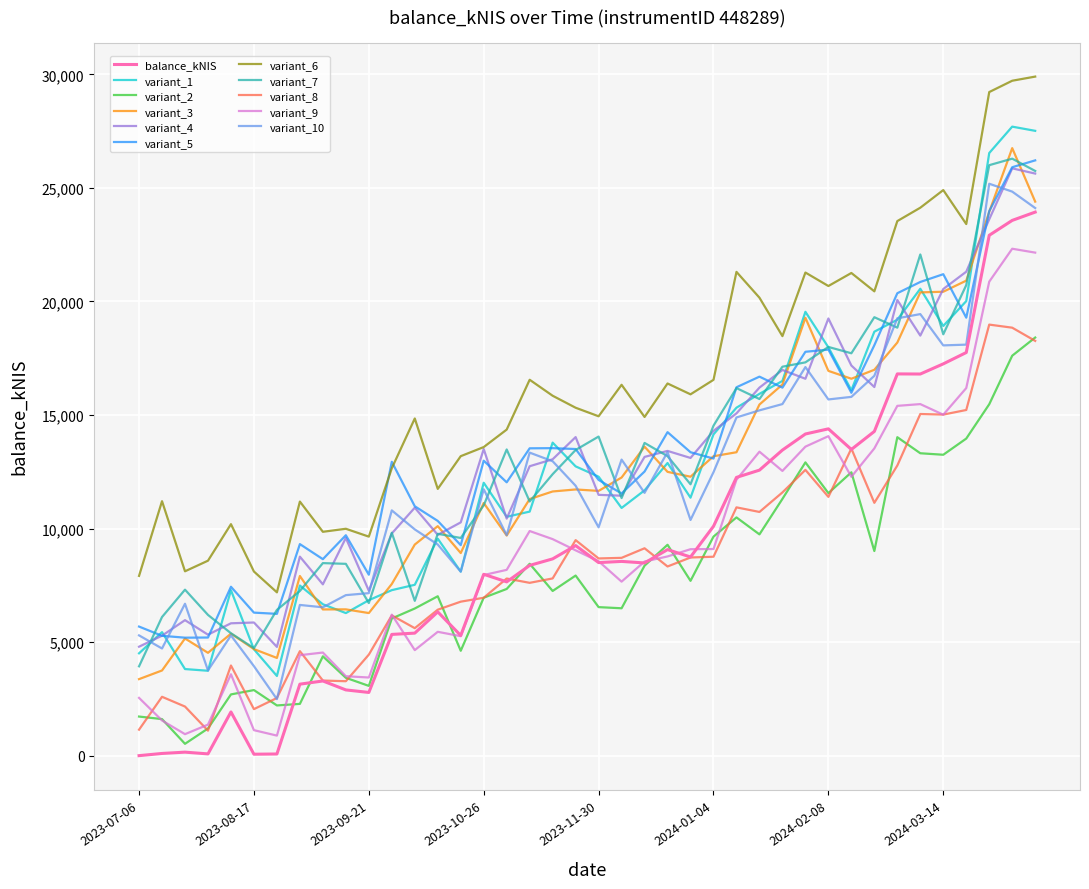

True or false: variant_3 and variant_6 cross at least once.

False